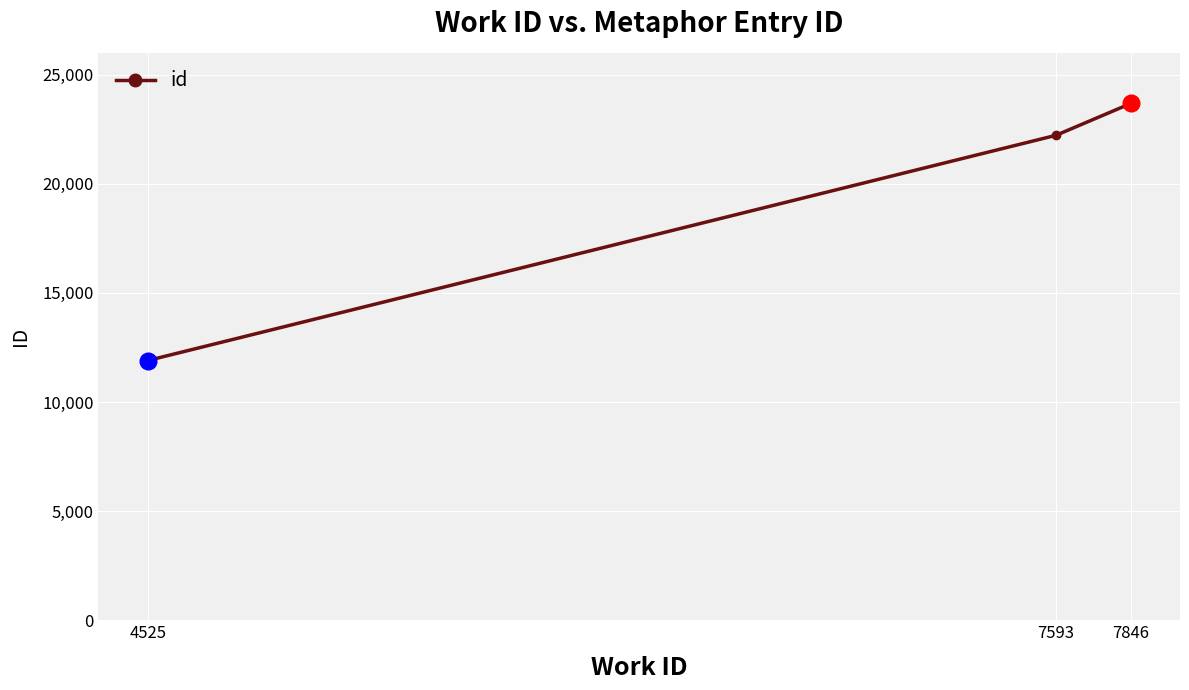

List the labels in order of value, smallest first.

4525, 7593, 7846